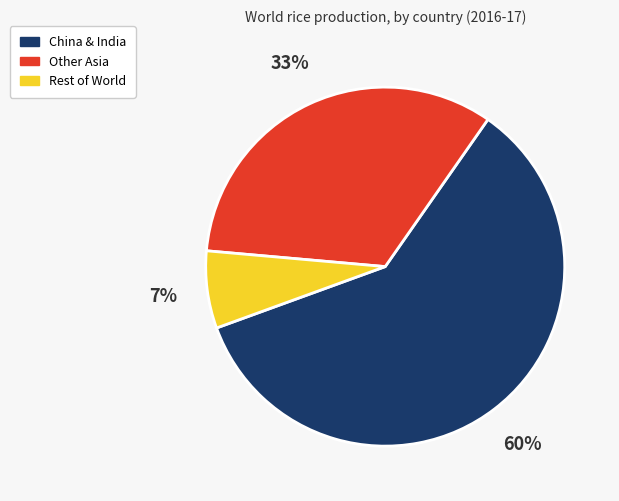

To the nearest percent, what is the difference between the largest and smallest slice percentages?

53%